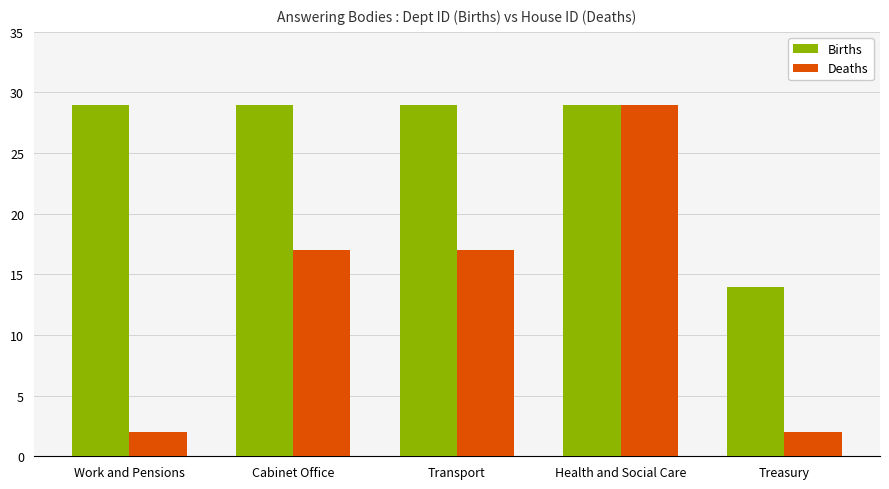

How many values in the Births series are below 29?

1